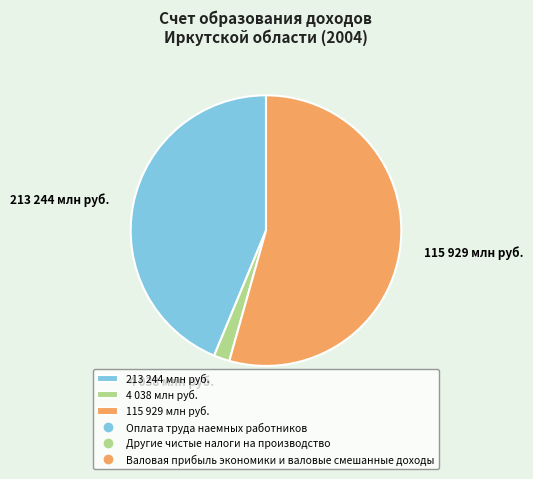

What is the smallest slice in the pie chart?

4 038 млн руб.